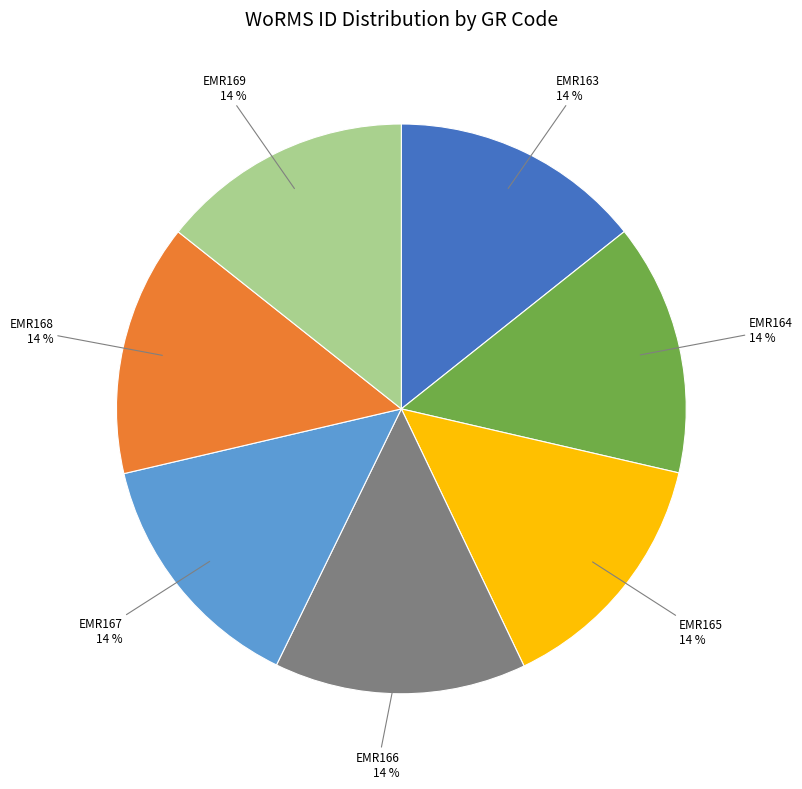

Is there any slice that represents more than half of the pie?

No